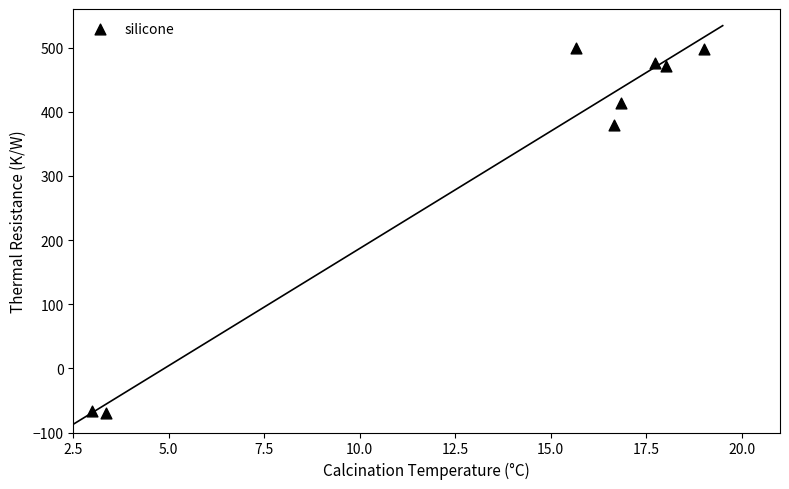

What is the average X value?

13.8